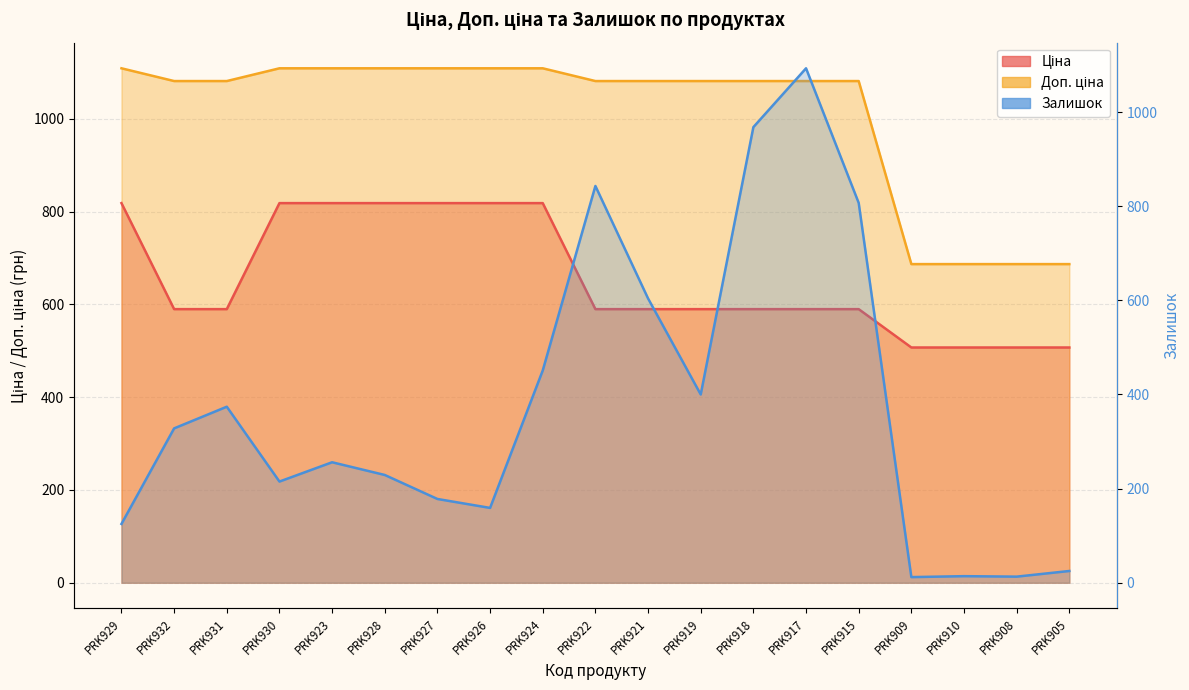

Reading left to right, what are all the values shown in this chart?

Ціна: PRK929=818.5	PRK932=589.9	PRK931=589.9	PRK930=818.5	PRK923=818.5	PRK928=818.5	PRK927=818.5	PRK926=818.5	PRK924=818.5	PRK922=589.9	PRK921=589.9	PRK919=589.9	PRK918=589.9	PRK917=589.9	PRK915=589.9	PRK909=507.2	PRK910=507.2	PRK908=507.2	PRK905=507.2
Доп. ціна: PRK929=1109.2	PRK932=1081.7	PRK931=1081.7	PRK930=1109.2	PRK923=1109.2	PRK928=1109.2	PRK927=1109.2	PRK926=1109.2	PRK924=1109.2	PRK922=1081.7	PRK921=1081.7	PRK919=1081.7	PRK918=1081.7	PRK917=1081.7	PRK915=1081.7	PRK909=687.0	PRK910=687.0	PRK908=687.0	PRK905=687.0
Залишок: PRK929=125.0	PRK932=328.0	PRK931=374.0	PRK930=215.0	PRK923=256.0	PRK928=229.0	PRK927=178.0	PRK926=159.0	PRK924=451.0	PRK922=843.0	PRK921=604.0	PRK919=400.0	PRK918=968.0	PRK917=1093.0	PRK915=807.0	PRK909=12.0	PRK910=14.0	PRK908=13.0	PRK905=25.0